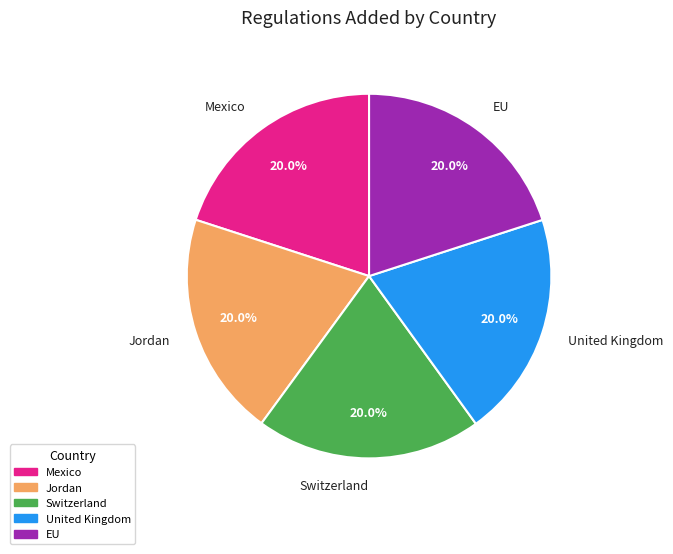

Do Jordan and Switzerland together represent more than half of the pie?

No